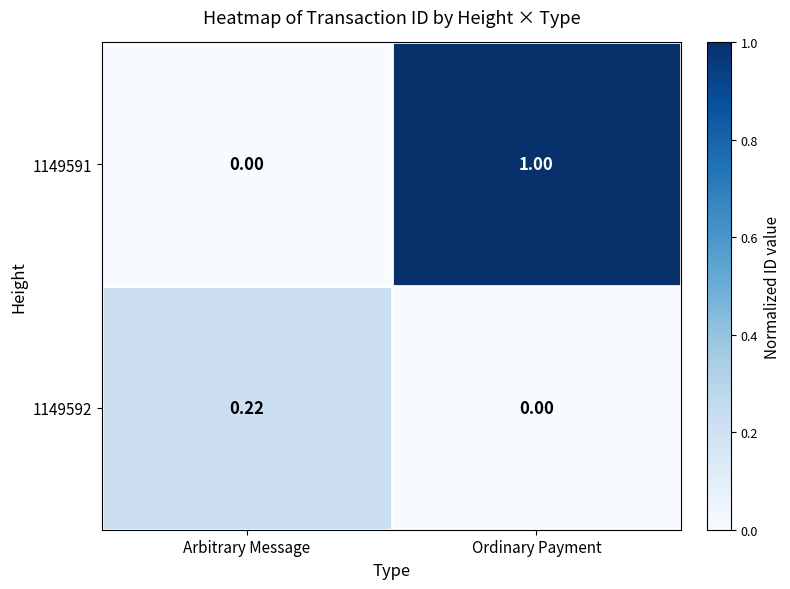

At which category is the sum across all series the highest?

Ordinary Payment